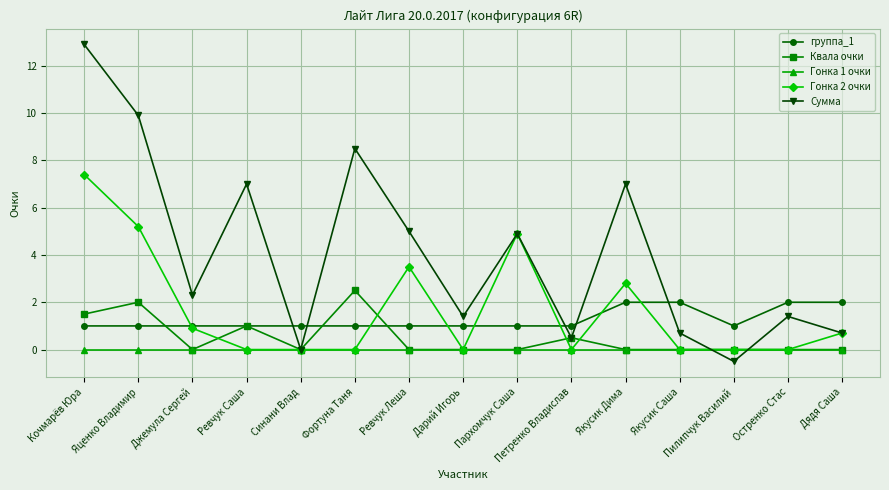

Is the value of Сумма at Дарий Игорь greater than the value of группа_1 at Яценко Владимир?

Yes